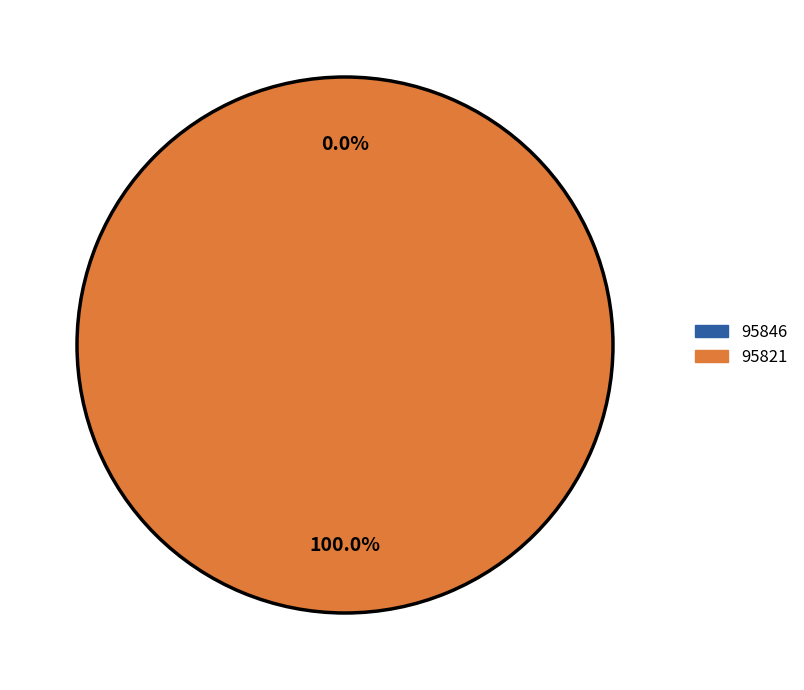

To the nearest percent, what is the combined percentage of 95821 and 95846?

100%